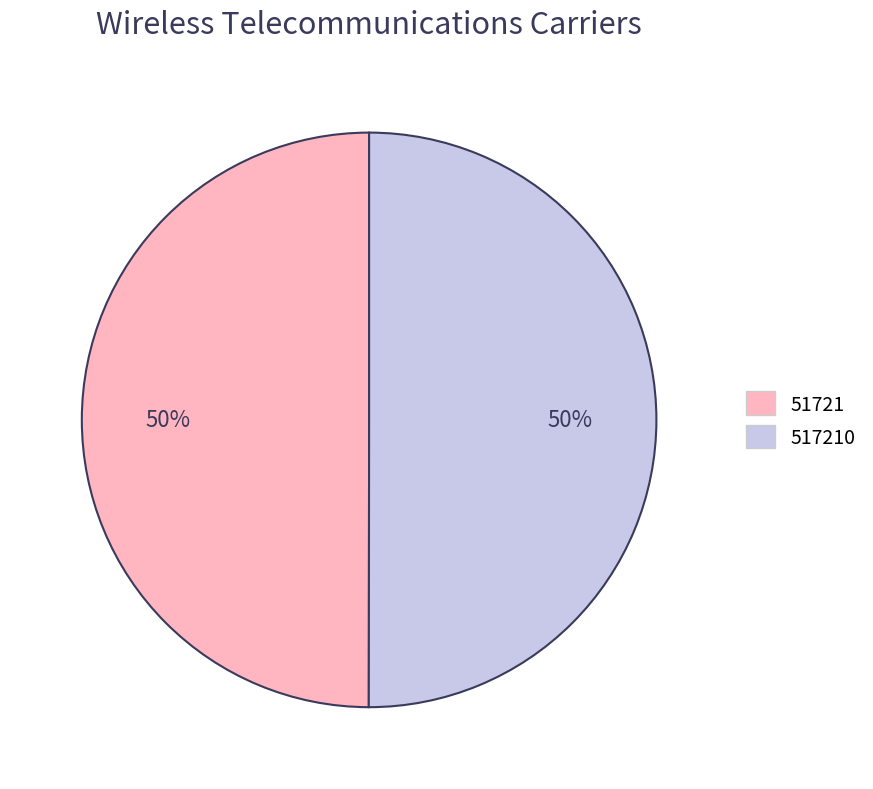

To the nearest percent, what portion does 51721 represent?

50%